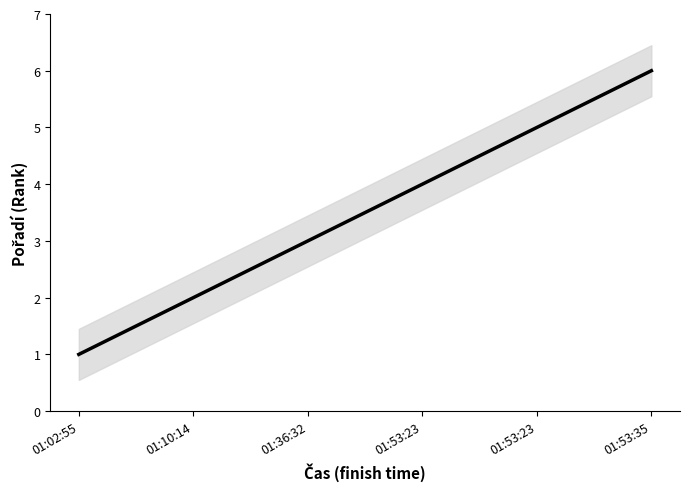

Reading left to right, what are all the values shown in this chart?

01:02:55=1	01:10:14=2	01:36:32=3	01:53:23=4	01:53:23=5	01:53:35=6